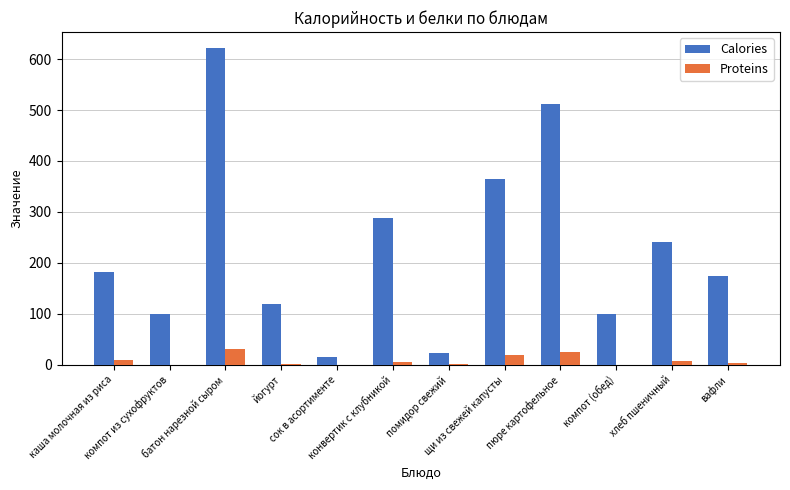

Is the value of Proteins at щи из свежей капусты greater than the value of Calories at щи из свежей капусты?

No